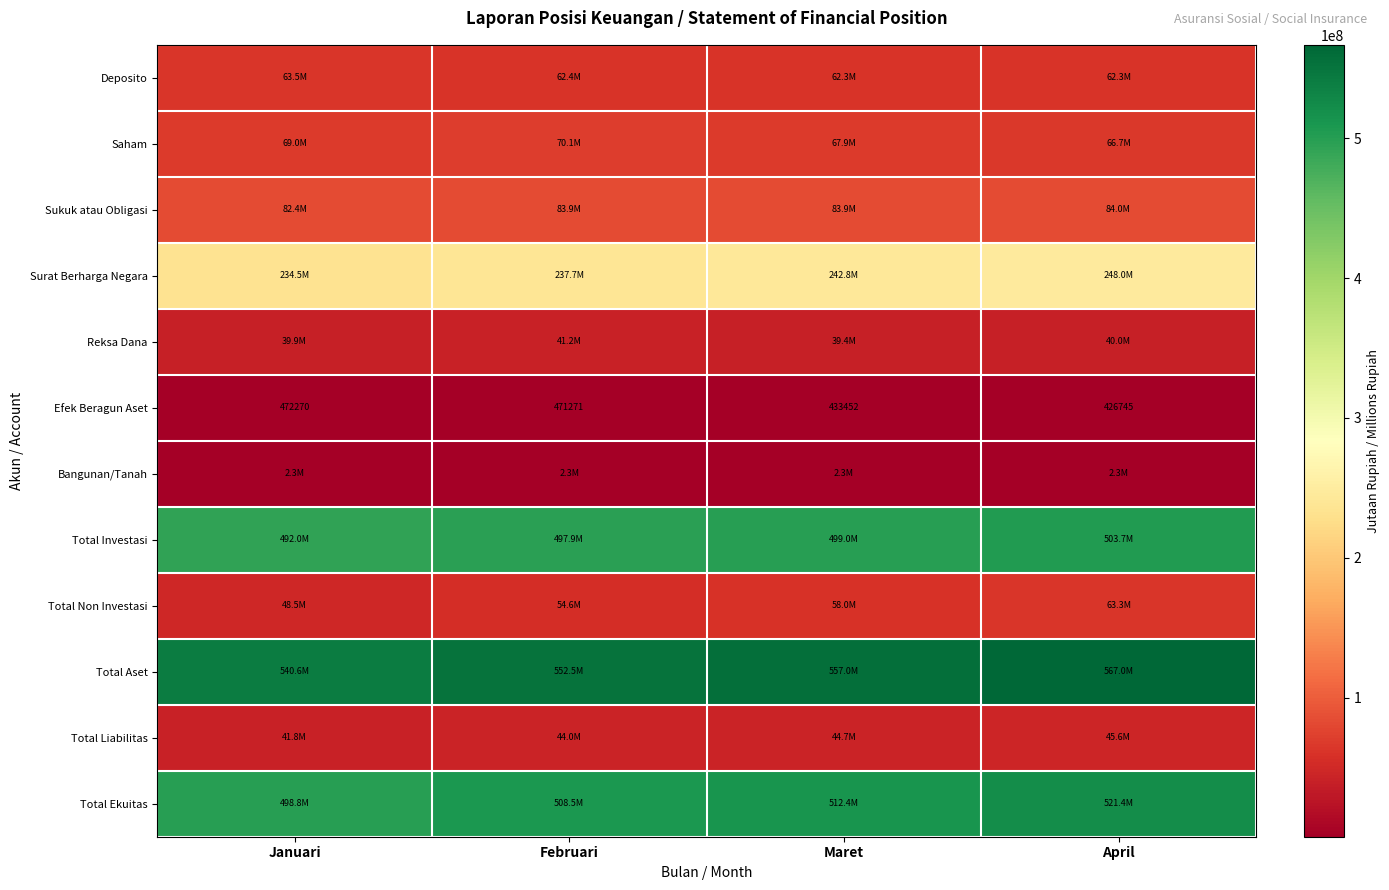

Which series has the largest total across all categories?

Total Aset